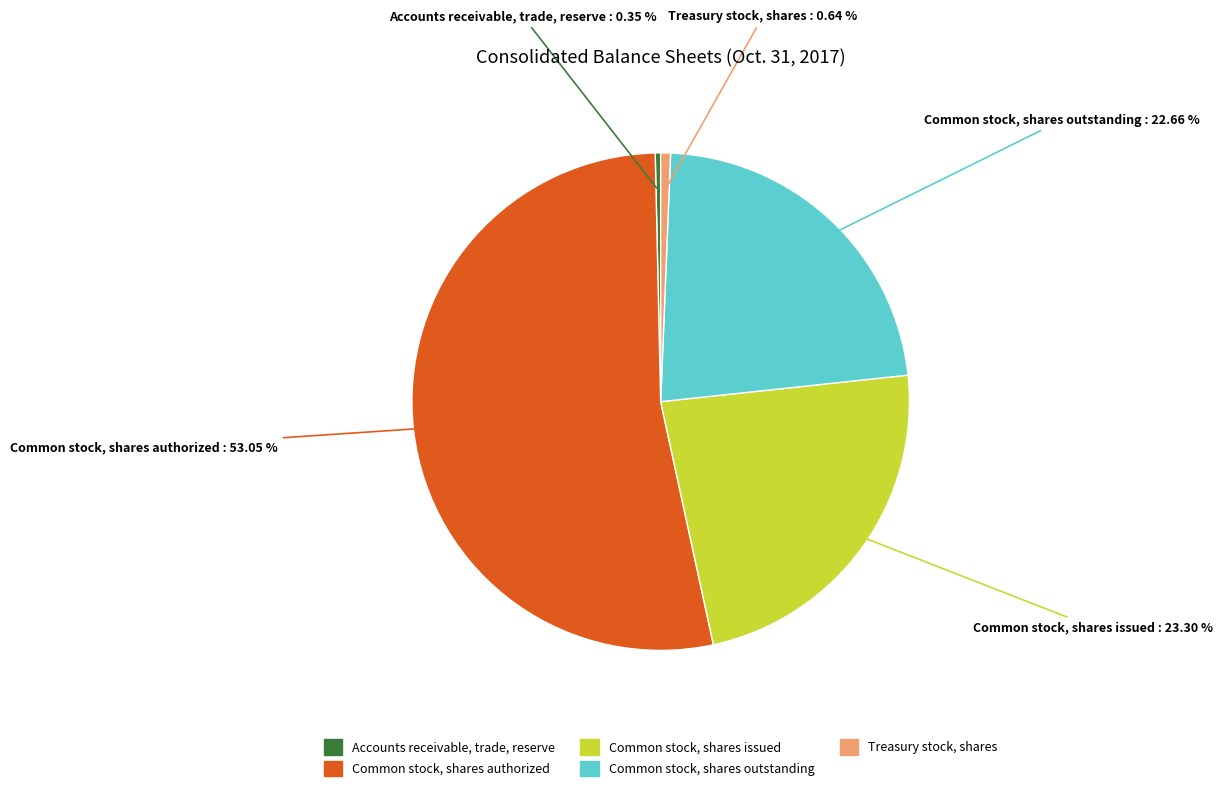

Rank the categories by value from lowest to highest.

Accounts receivable, trade, reserve, Treasury stock, shares, Common stock, shares outstanding, Common stock, shares issued, Common stock, shares authorized